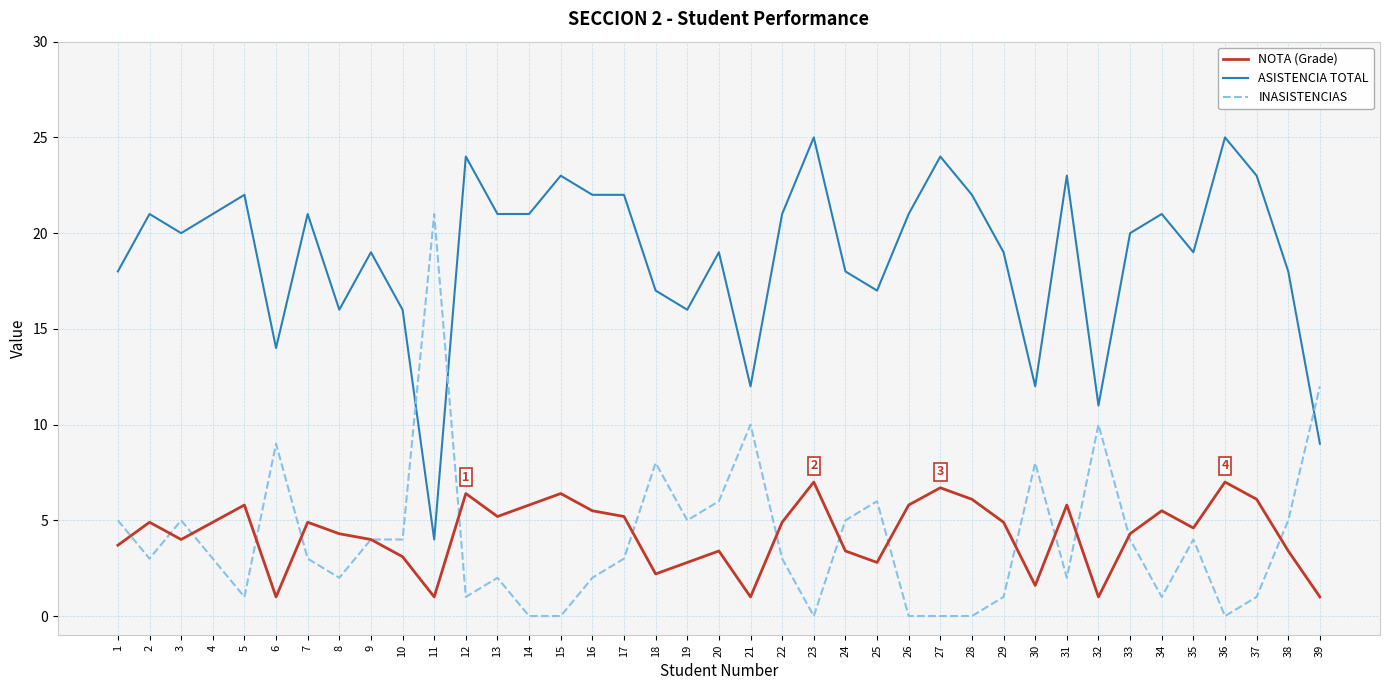

True or false: ASISTENCIA TOTAL and INASISTENCIAS cross at least once.

True